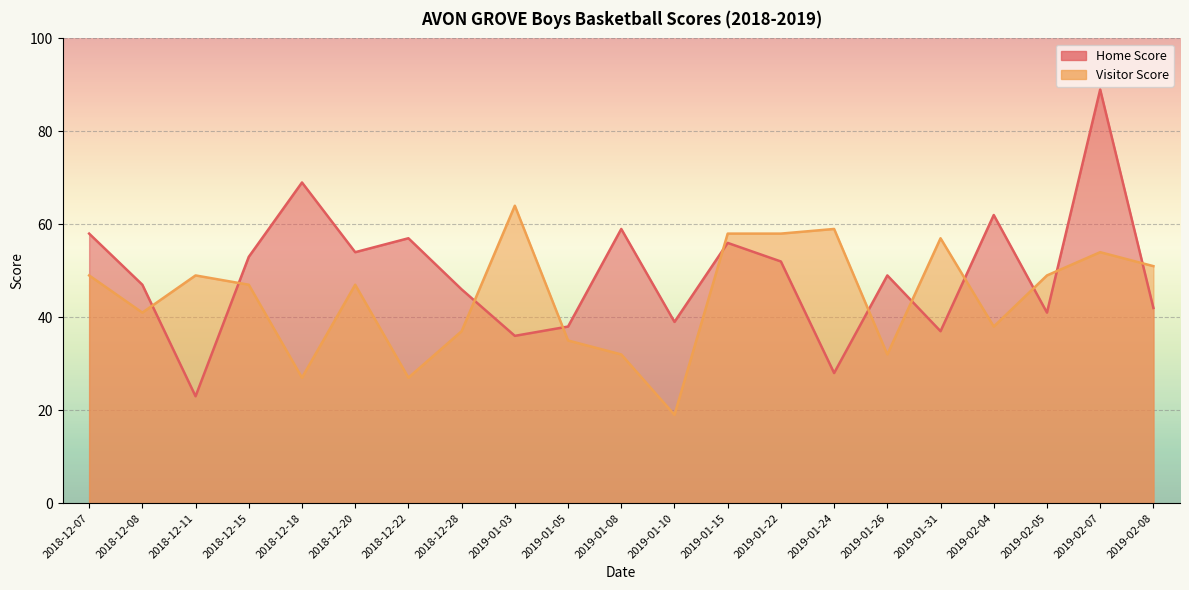

Reading left to right, what are all the values shown in this chart?

Home Score: 2018-12-07=58	2018-12-08=47	2018-12-11=23	2018-12-15=53	2018-12-18=69	2018-12-20=54	2018-12-22=57	2018-12-28=46	2019-01-03=36	2019-01-05=38	2019-01-08=59	2019-01-10=39	2019-01-15=56	2019-01-22=52	2019-01-24=28	2019-01-26=49	2019-01-31=37	2019-02-04=62	2019-02-05=41	2019-02-07=89	2019-02-08=42
Visitor Score: 2018-12-07=49	2018-12-08=41	2018-12-11=49	2018-12-15=47	2018-12-18=27	2018-12-20=47	2018-12-22=27	2018-12-28=37	2019-01-03=64	2019-01-05=35	2019-01-08=32	2019-01-10=19	2019-01-15=58	2019-01-22=58	2019-01-24=59	2019-01-26=32	2019-01-31=57	2019-02-04=38	2019-02-05=49	2019-02-07=54	2019-02-08=51